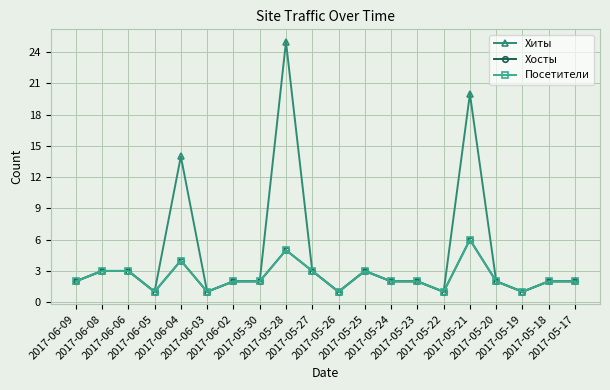

What is the label of the 4th point from the right?

2017-05-20